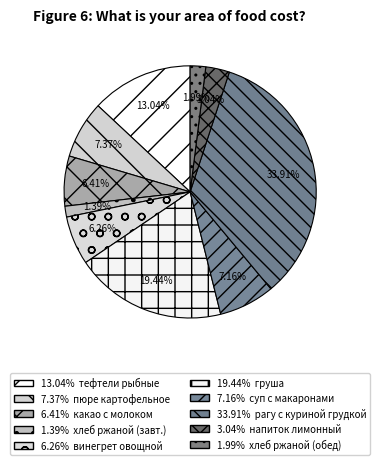

How many slices are in this pie chart?

10